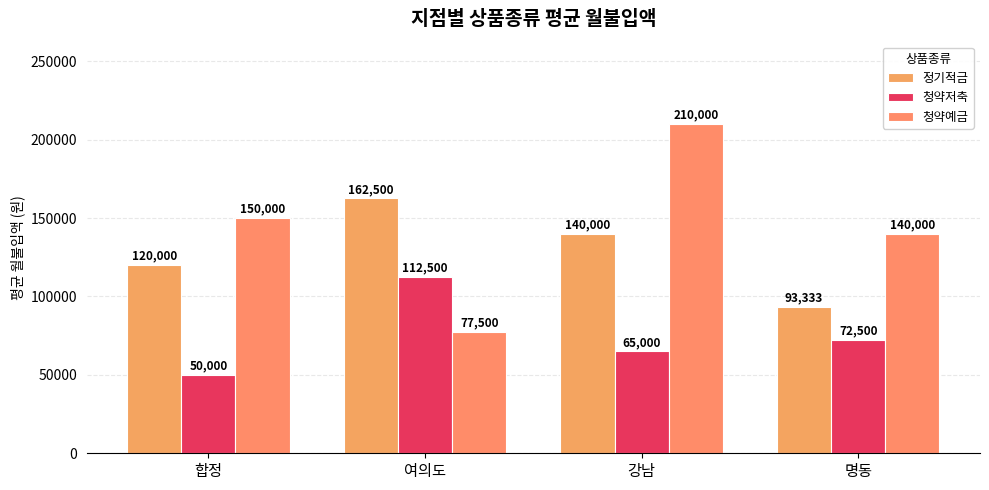

What is the value of the 청약예금 bar at the 3rd from the left?

210000